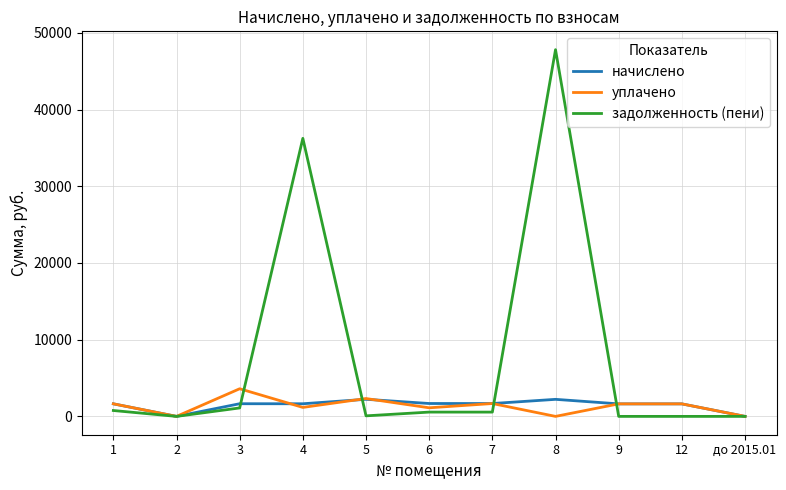

The value of задолженность (пени) at 8 is 80760.9. True or false?

False